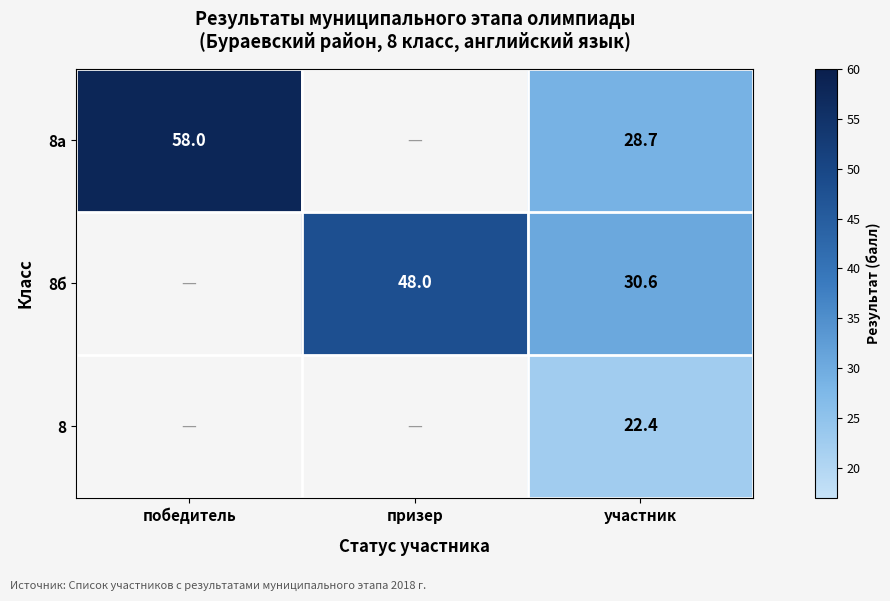

At участник, list the series in order from largest to smallest.

8б, 8а, 8